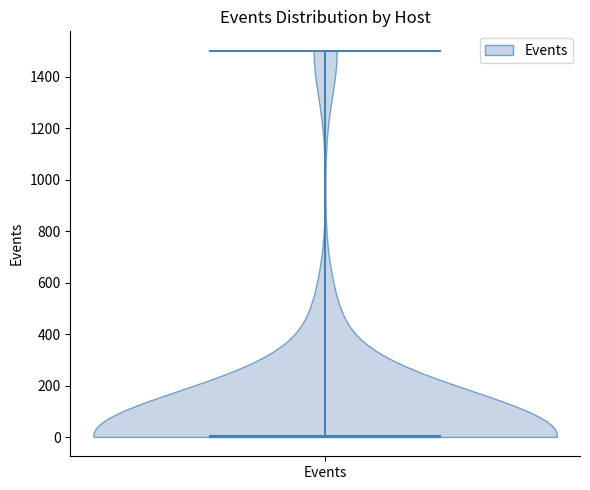

Read this violin plot against the y-axis: where its median line is, and the lowest and highest points the violin reaches. The values are not printed on the chart, so give them approximately, as read against the axis.

median line 0, lowest point 0, highest point 1500